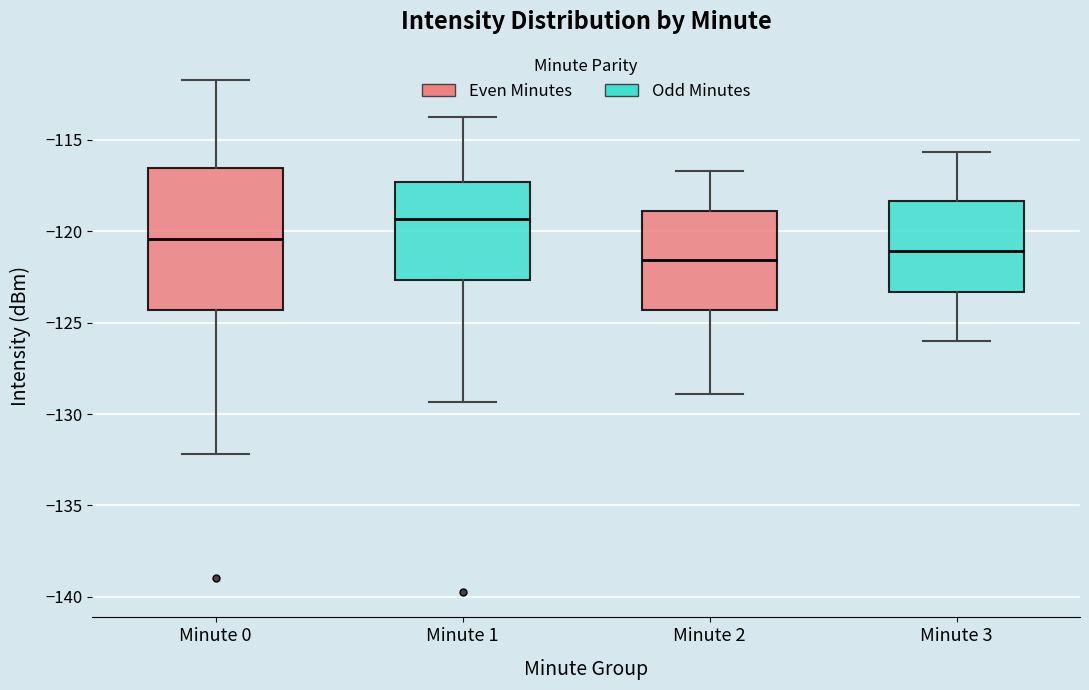

Which box has the lowest median line?

Minute 2